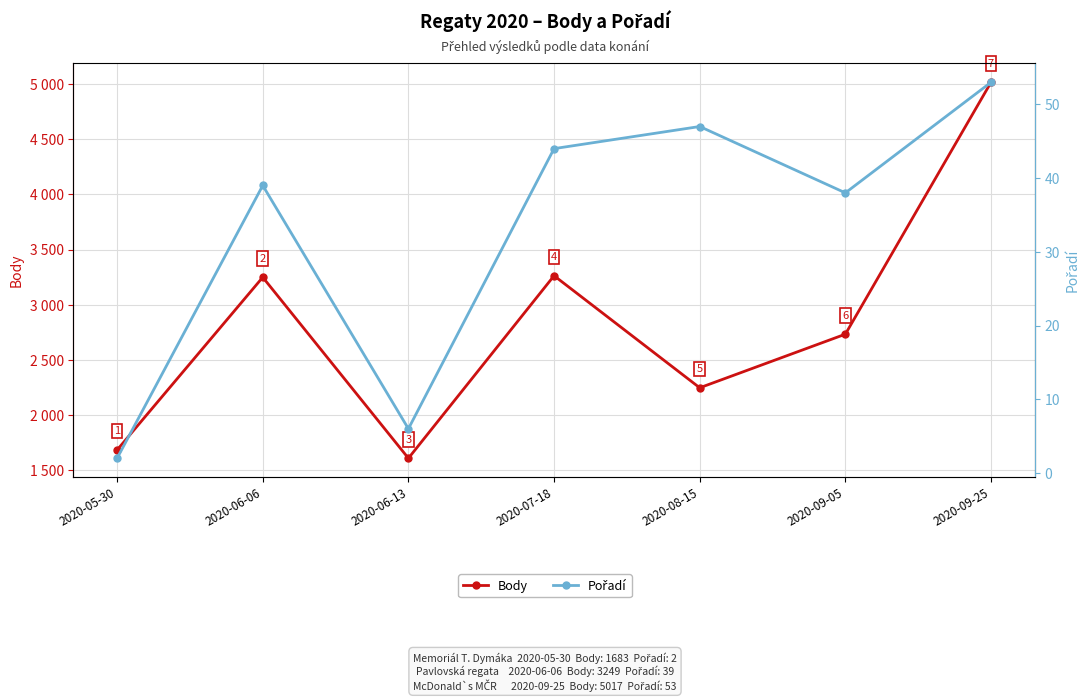

The Body series shows 8716 at 2020-09-25. True or false?

False